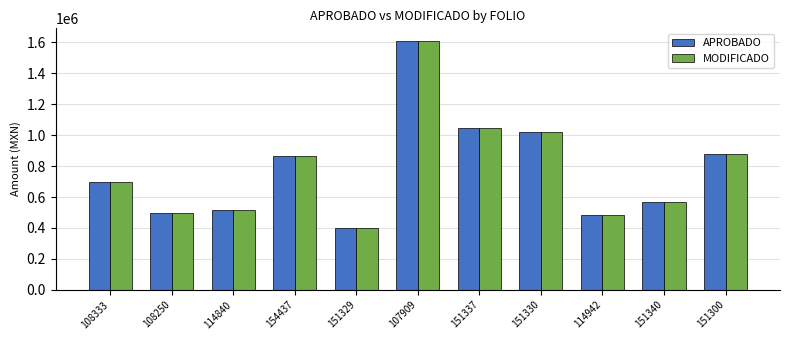

Count the number of data series in this chart.

2